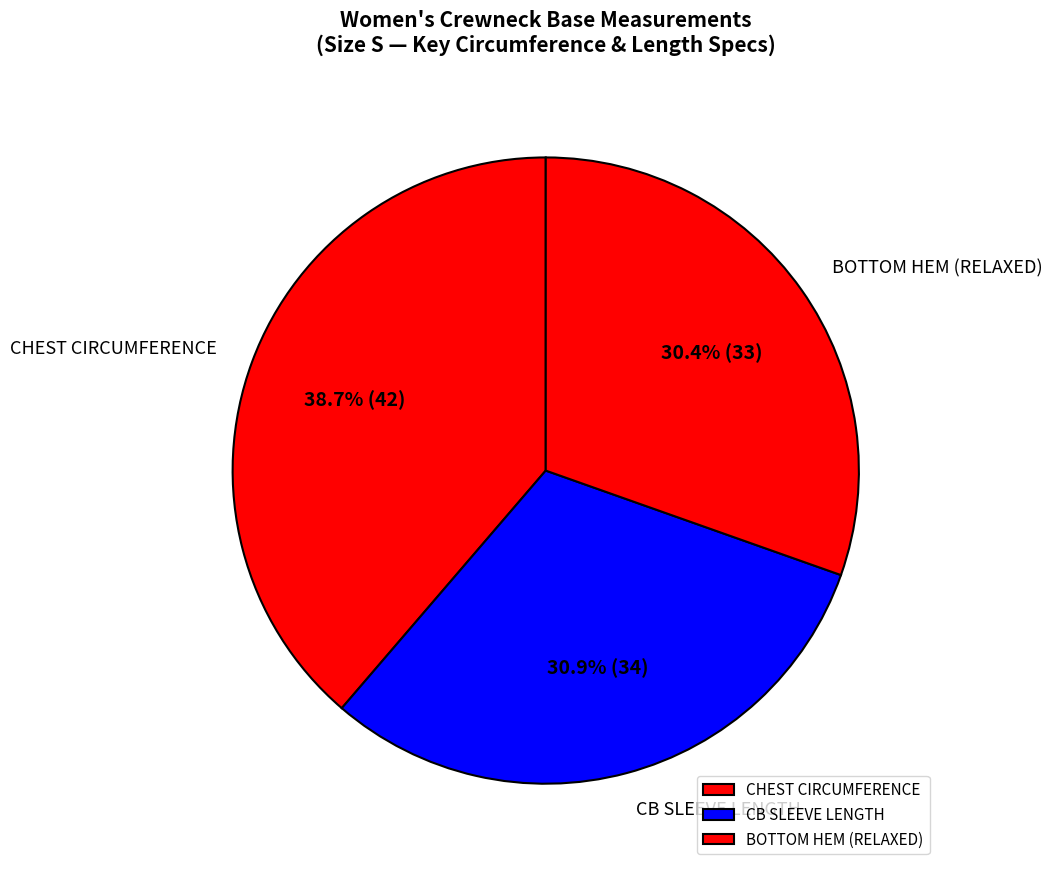

Combined, do CHEST CIRCUMFERENCE and CB SLEEVE LENGTH account for over 50%?

Yes